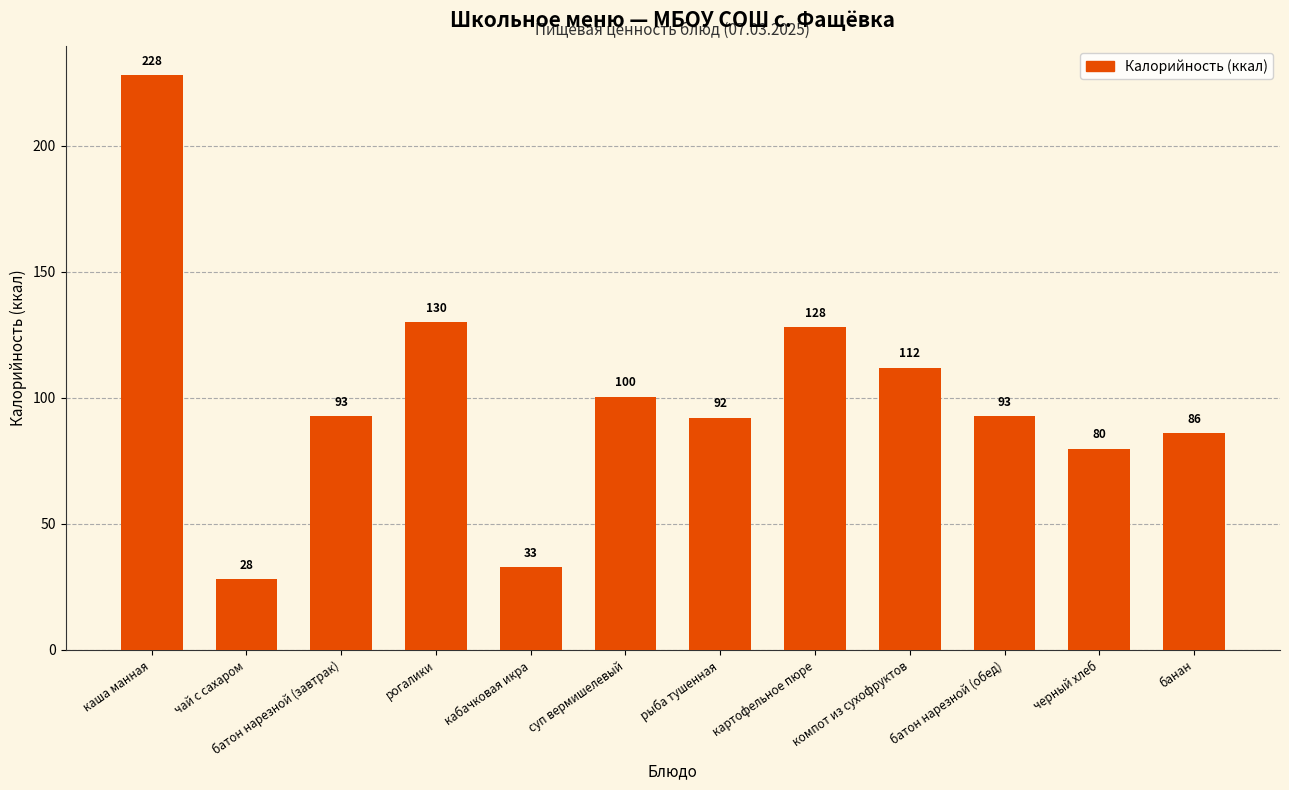

Between банан and компот из сухофруктов, which is larger?

компот из сухофруктов